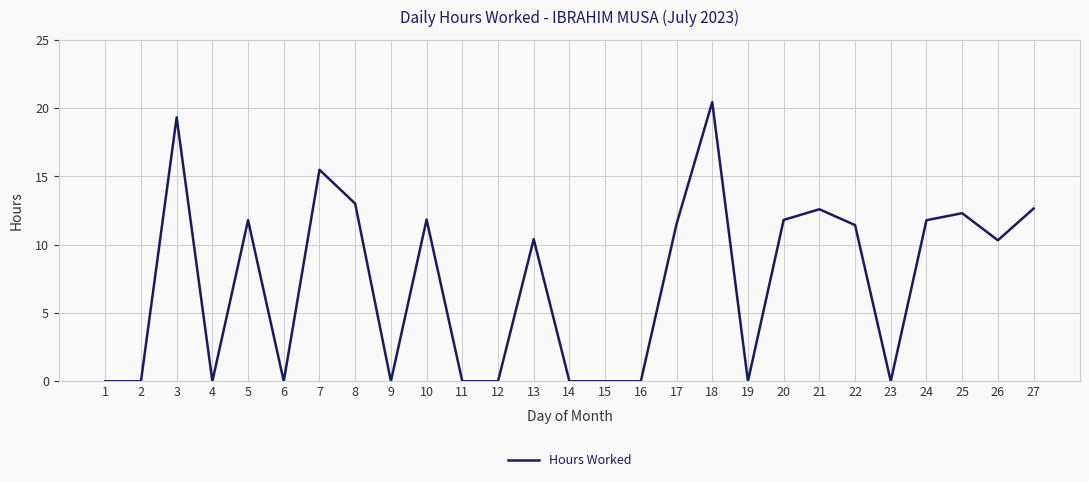

At which label does the data first exceed 10?

3